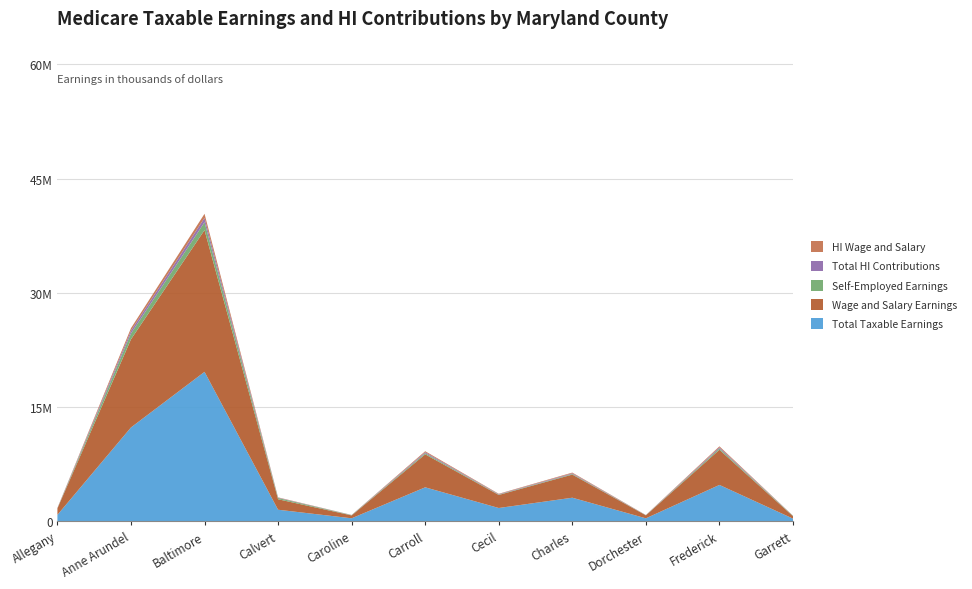

Reading left to right, list all the values displayed in this chart.

Total Taxable Earnings: Allegany=866792	Anne Arundel=12338495	Baltimore=19633680	Calvert=1539666	Caroline=417072	Carroll=4481059	Cecil=1766594	Charles=3117663	Dorchester=413001	Frederick=4794692	Garrett=370695
Wage and Salary Earnings: Allegany=843074	Anne Arundel=11563763	Baltimore=18600201	Calvert=1374550	Caroline=374631	Carroll=4331405	Cecil=1711925	Charles=3035169	Dorchester=388952	Frederick=4614099	Garrett=318746
Self-Employed Earnings: Allegany=23718	Anne Arundel=774732	Baltimore=1033479	Calvert=165116	Caroline=42441	Carroll=149654	Cecil=54669	Charles=82494	Dorchester=24049	Frederick=180593	Garrett=51949
Total HI Contributions: Allegany=25137	Anne Arundel=357816	Baltimore=569377	Calvert=44650	Caroline=12095	Carroll=129951	Cecil=51231	Charles=90412	Dorchester=11977	Frederick=139046	Garrett=10750
HI Wage and Salary: Allegany=24449	Anne Arundel=335349	Baltimore=539406	Calvert=39862	Caroline=10864	Carroll=125611	Cecil=49646	Charles=88020	Dorchester=11280	Frederick=133809	Garrett=9244